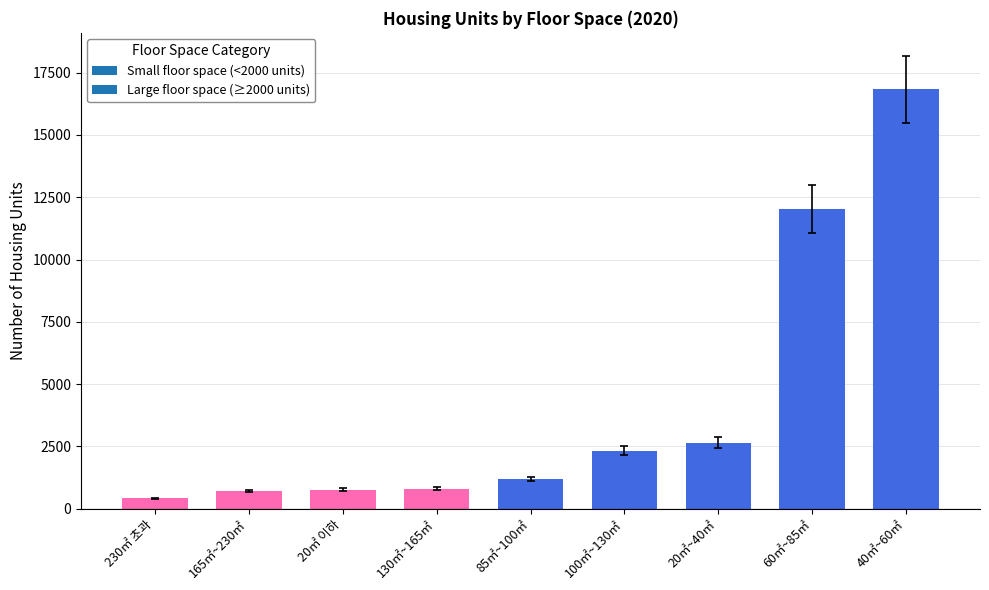

Approximately how many times larger is the value at 85㎡~100㎡ compared to 20㎡~40㎡?

0.4